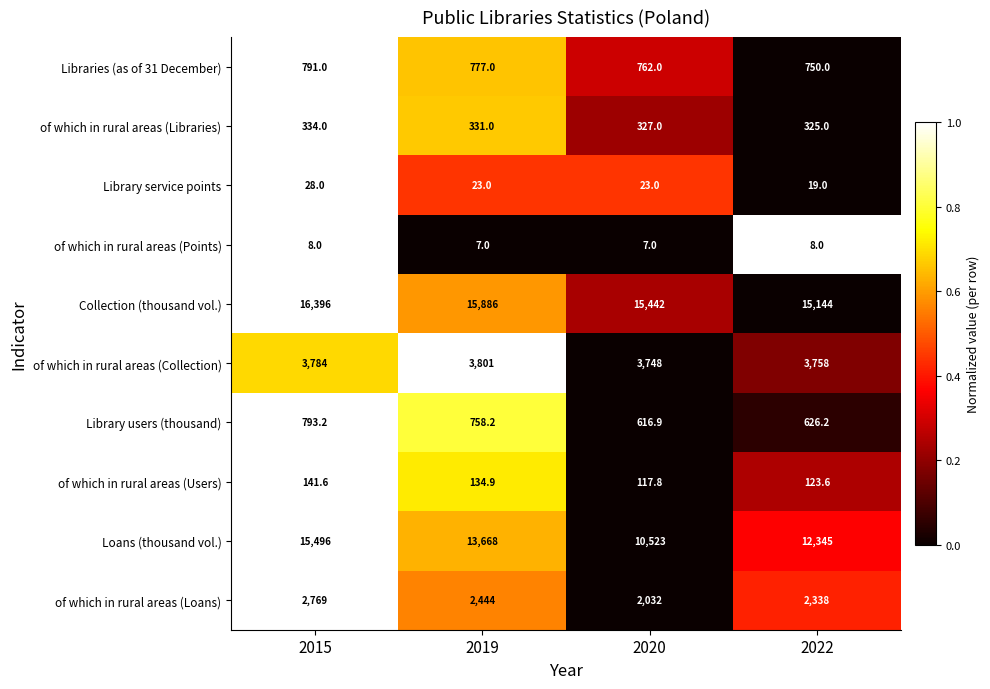

At how many categories does at least one series exceed 13952?

4